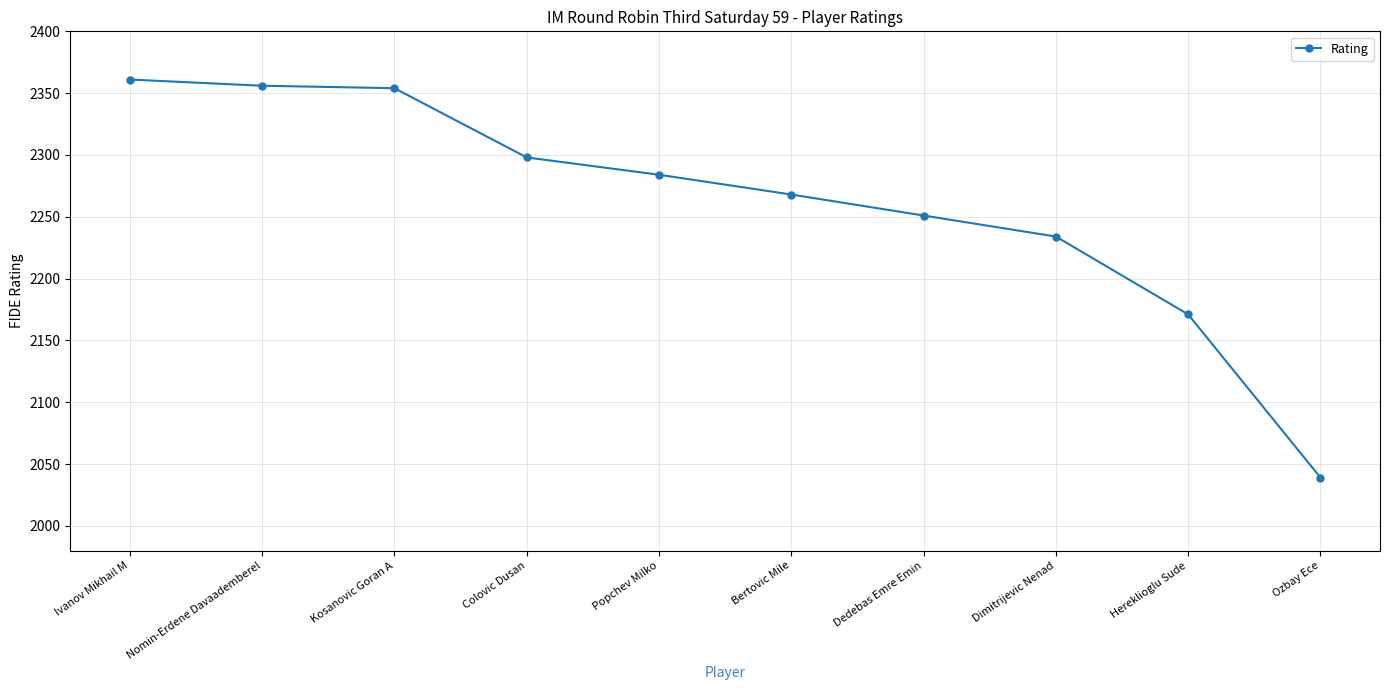

What is the change in value from Bertovic Mile to Dedebas Emre Emin?

-17